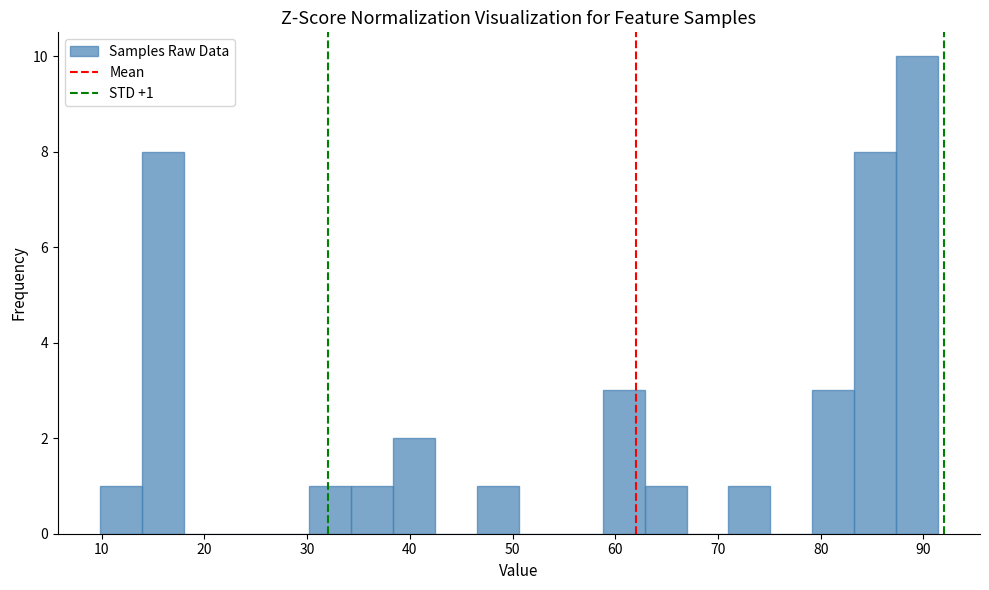

Over which range of the x-axis is the bar tallest?

87 to 91